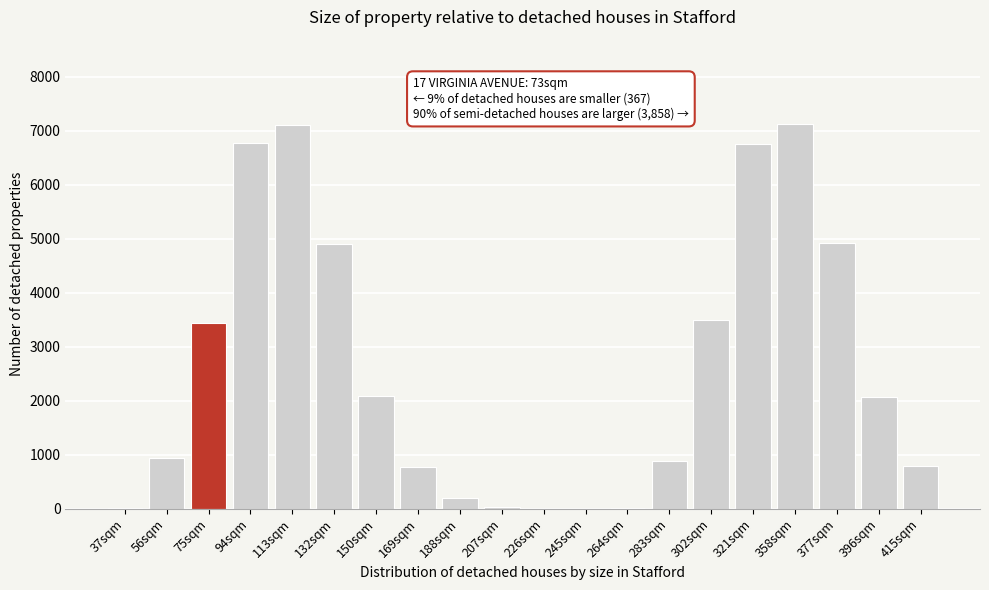

What is the maximum value shown in the chart?

7119